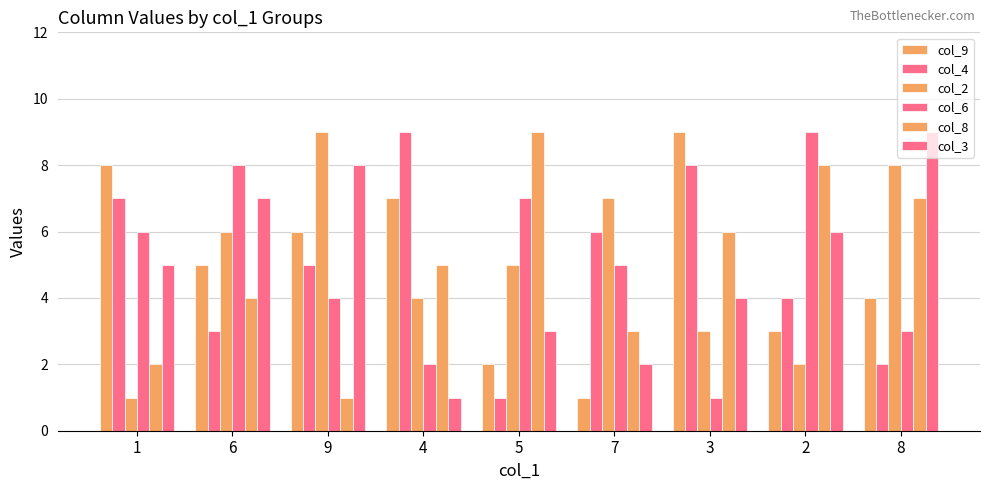

How many col_3 values are between 3 and 7?

5